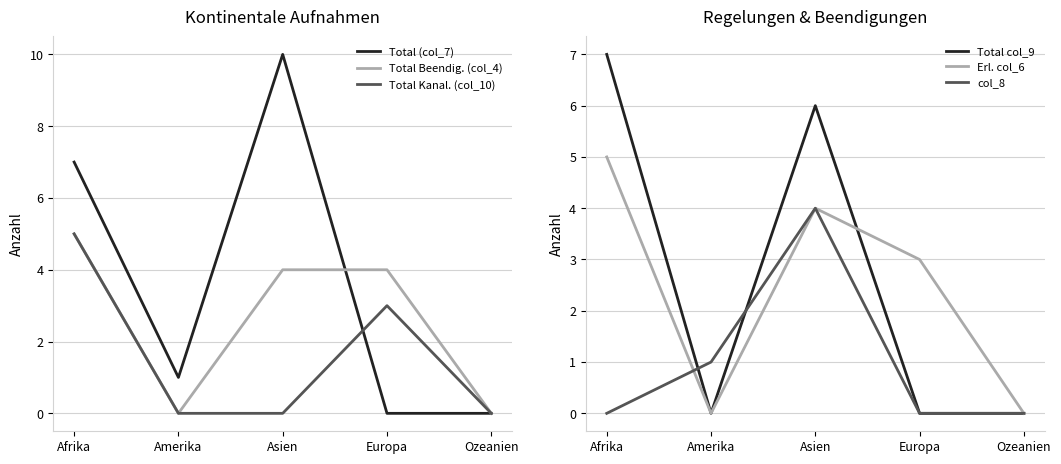

List the labels in order of Total (col_7) value, largest first.

Asien, Afrika, Amerika, Europa, Ozeanien